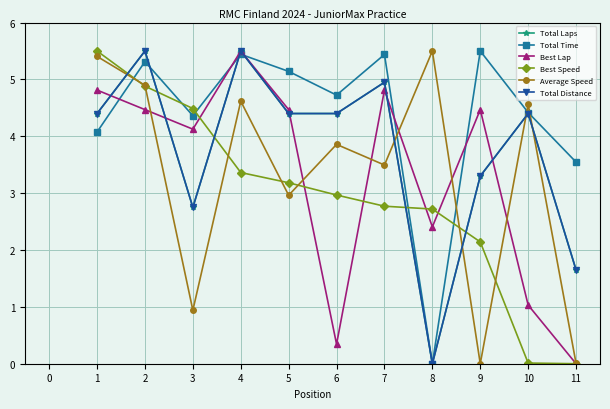

Is this an area chart (filled region under the line)?

No